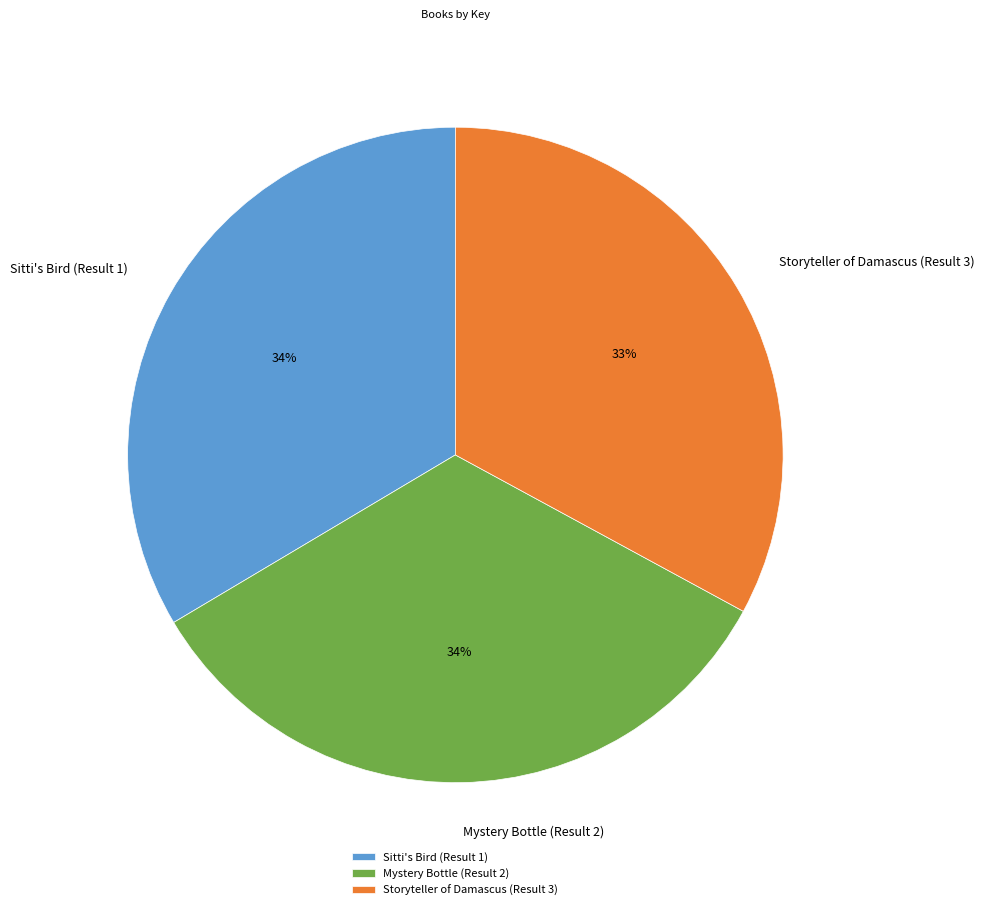

To the nearest percent, what is the difference between the largest and smallest slice percentages?

1%